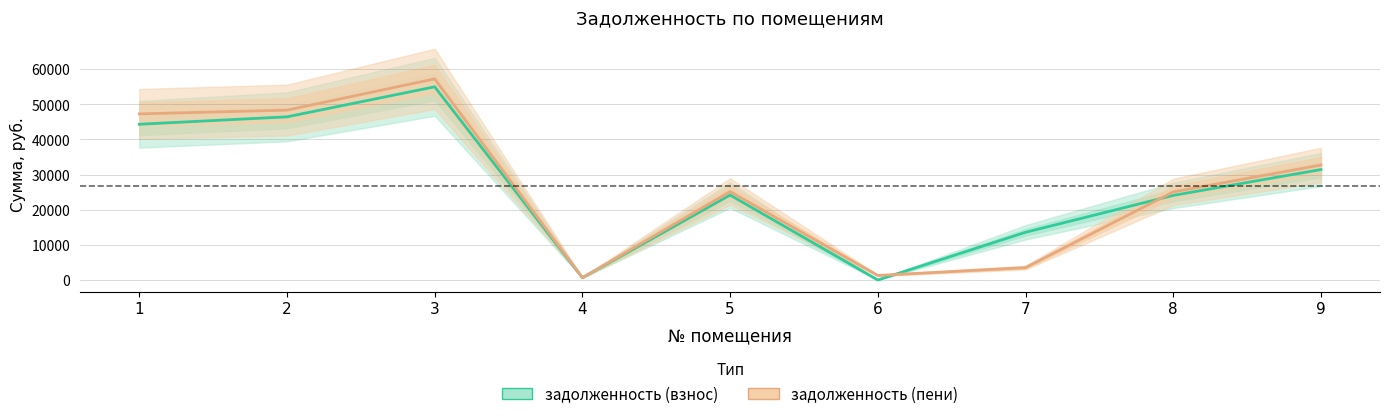

How many interior local valleys does the задолженность (взнос) series have?

2